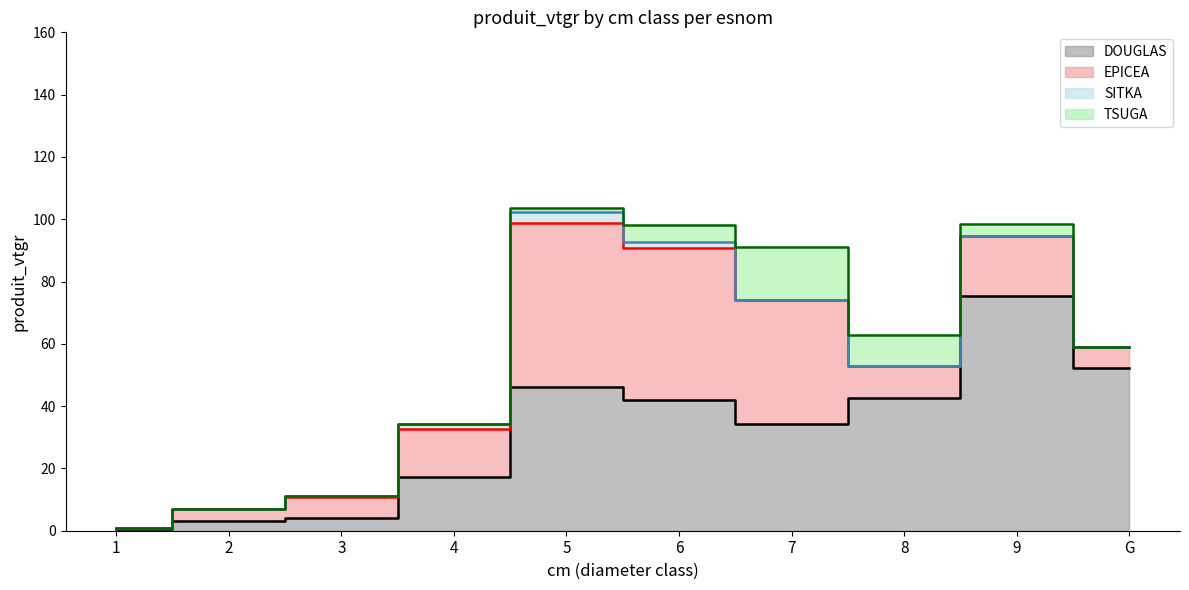

How many values in the EPICEA series exceed 15?

5